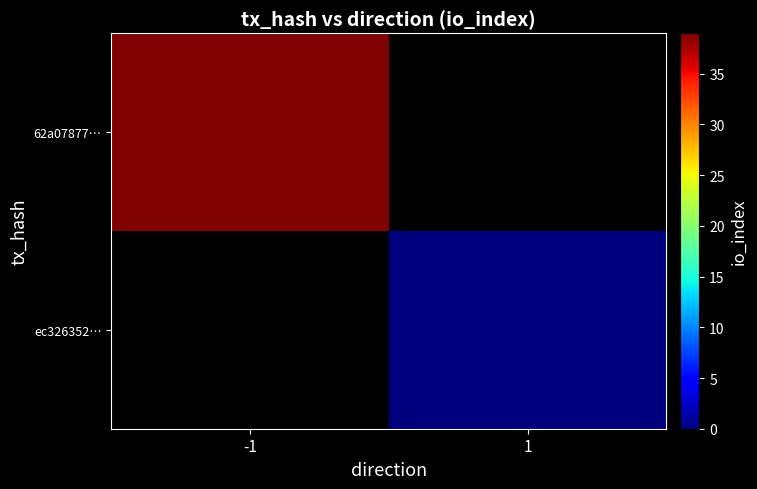

Which category has the lowest value across all series?

1